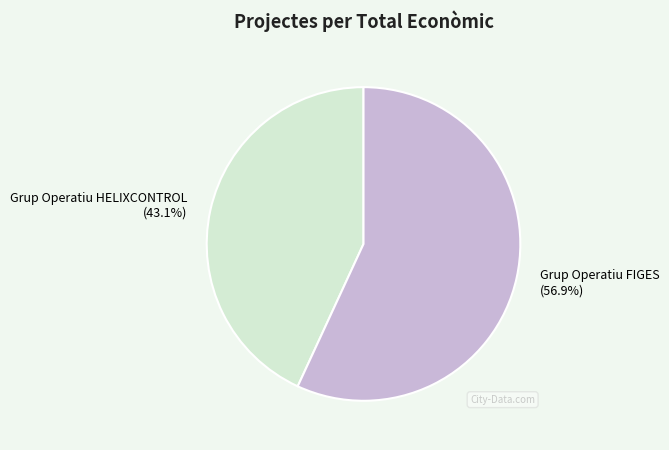

Is Grup Operatiu HELIXCONTROL the majority of the pie?

No